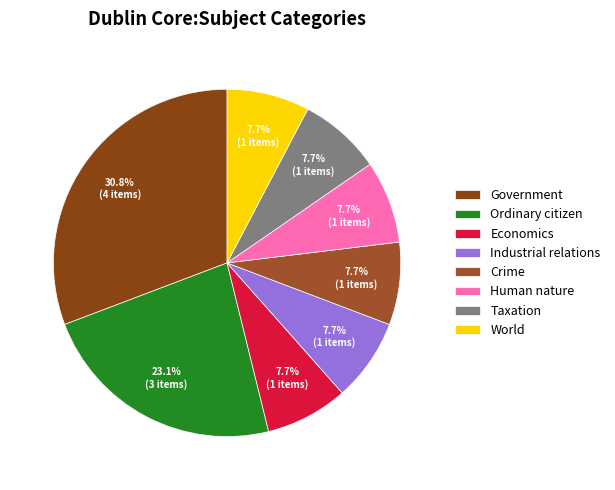

How many segments does this pie chart have?

8